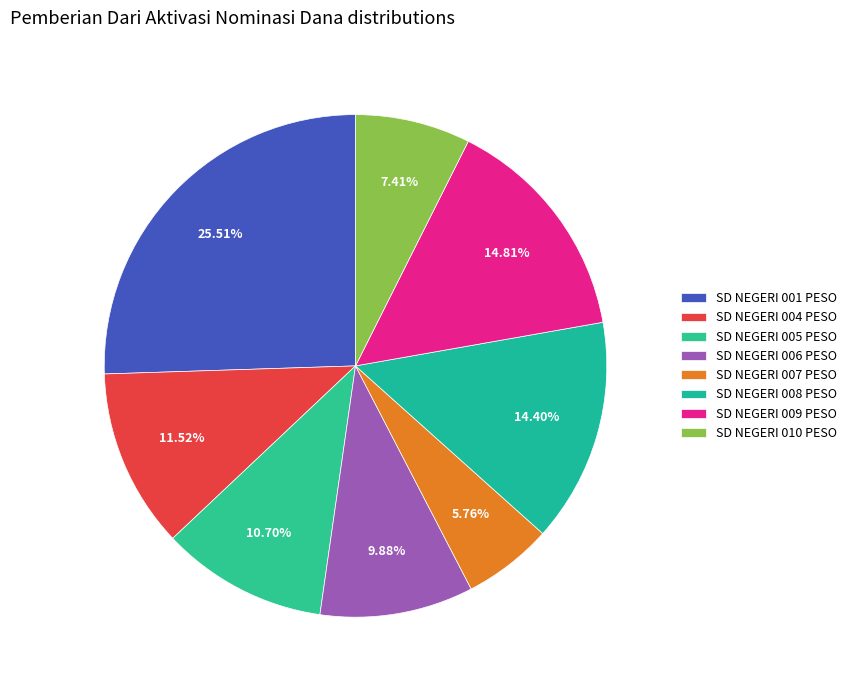

What portion of the pie excludes SD NEGERI 009 PESO?

85.2%